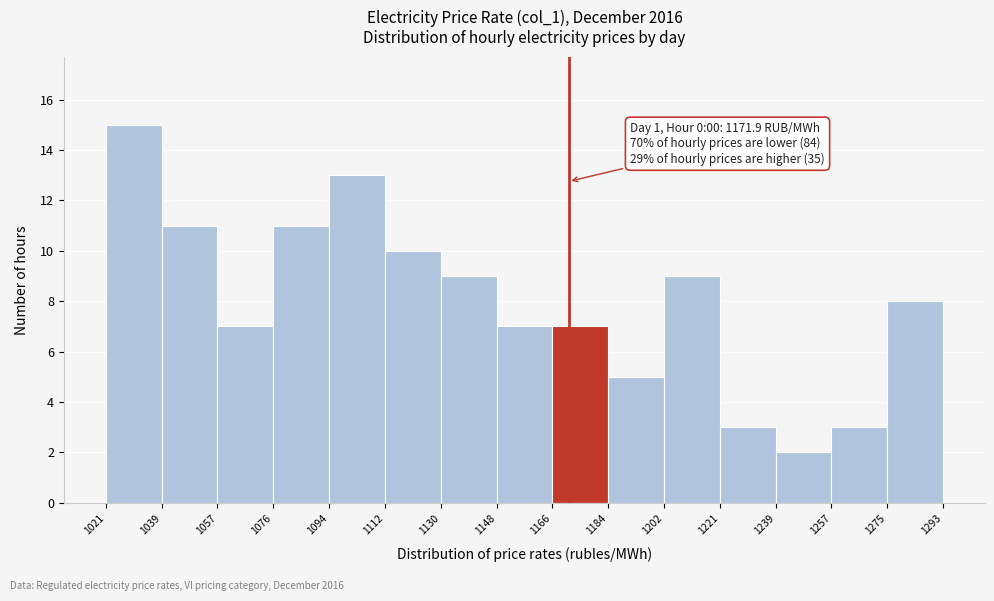

Which range on the x-axis has the tallest bar?

1021 to 1039